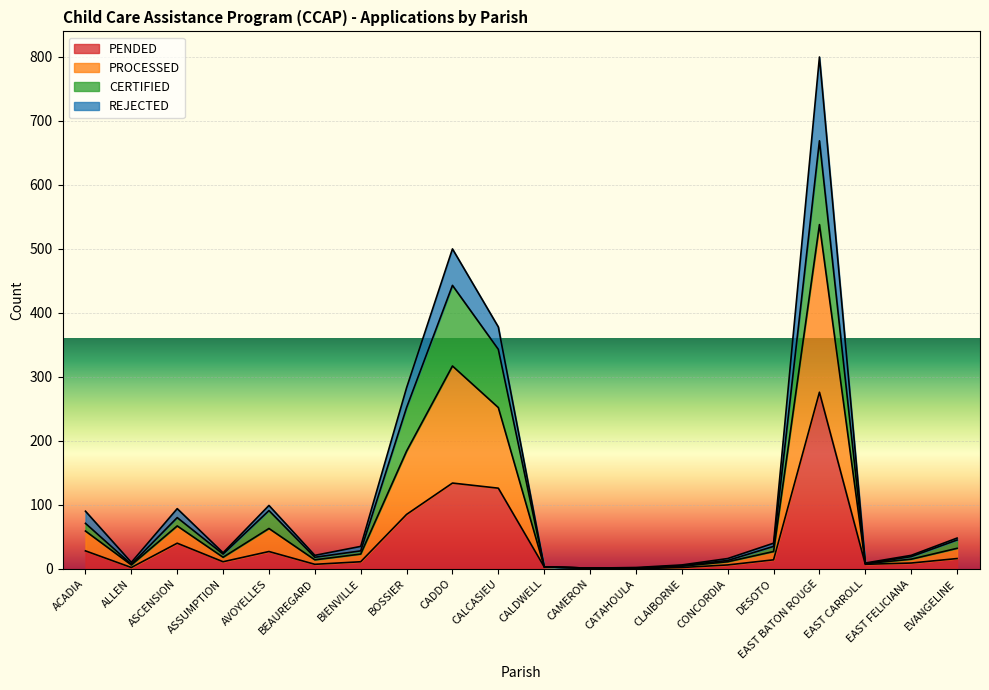

Which category has the highest value in the PENDED series?

EAST BATON ROUGE